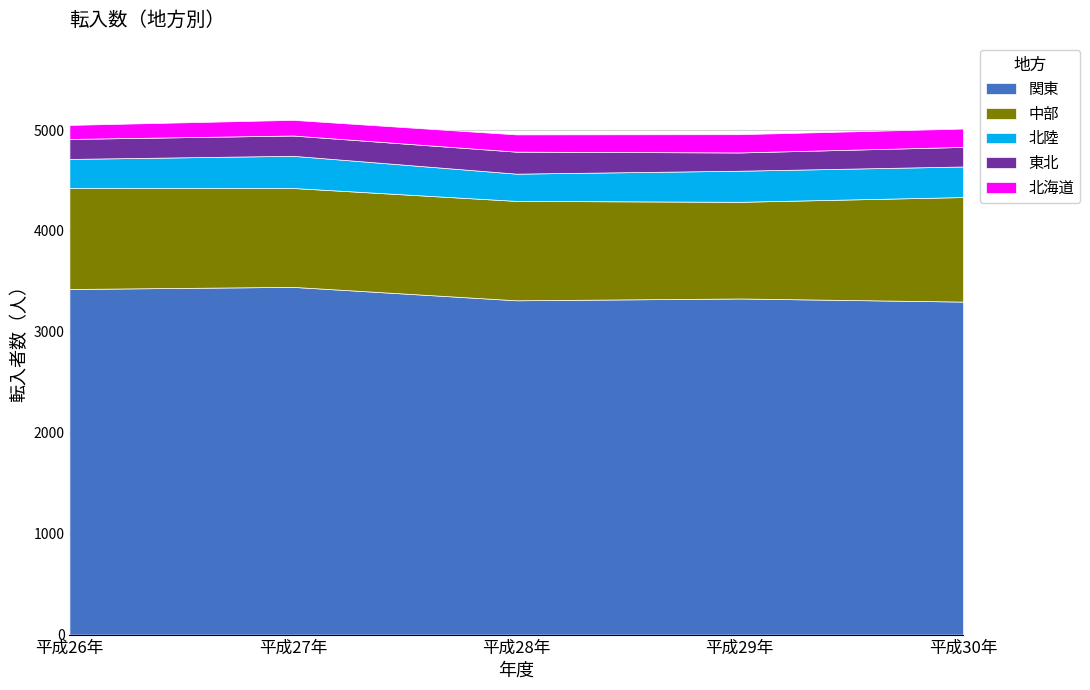

Which series has the largest total across all categories?

関東